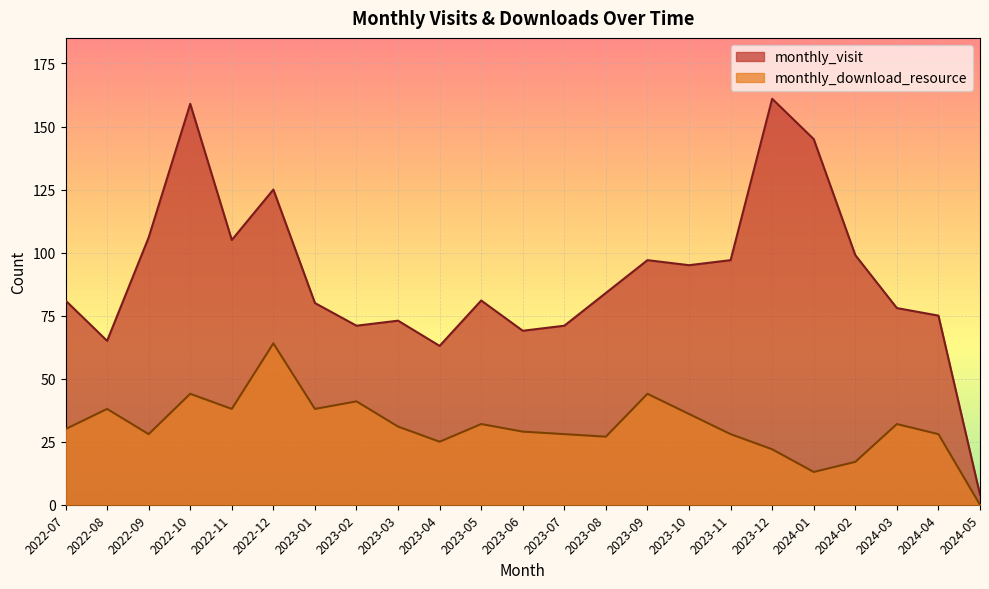

What is the label of the 1st point from the left?

2022-07